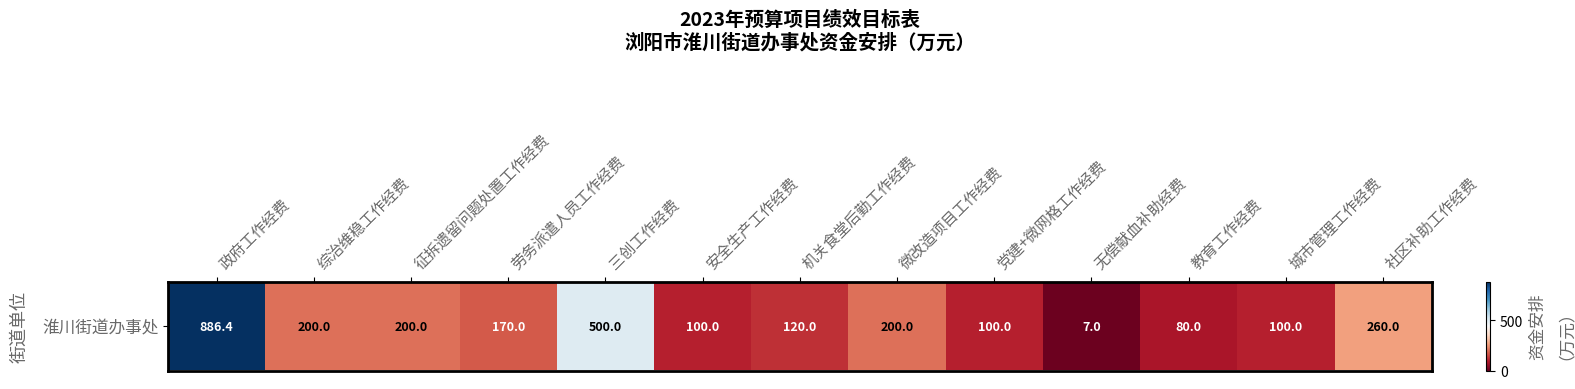

What is the sum of the values at 综治维稳工作经费 and 社区补助工作经费?

460.0